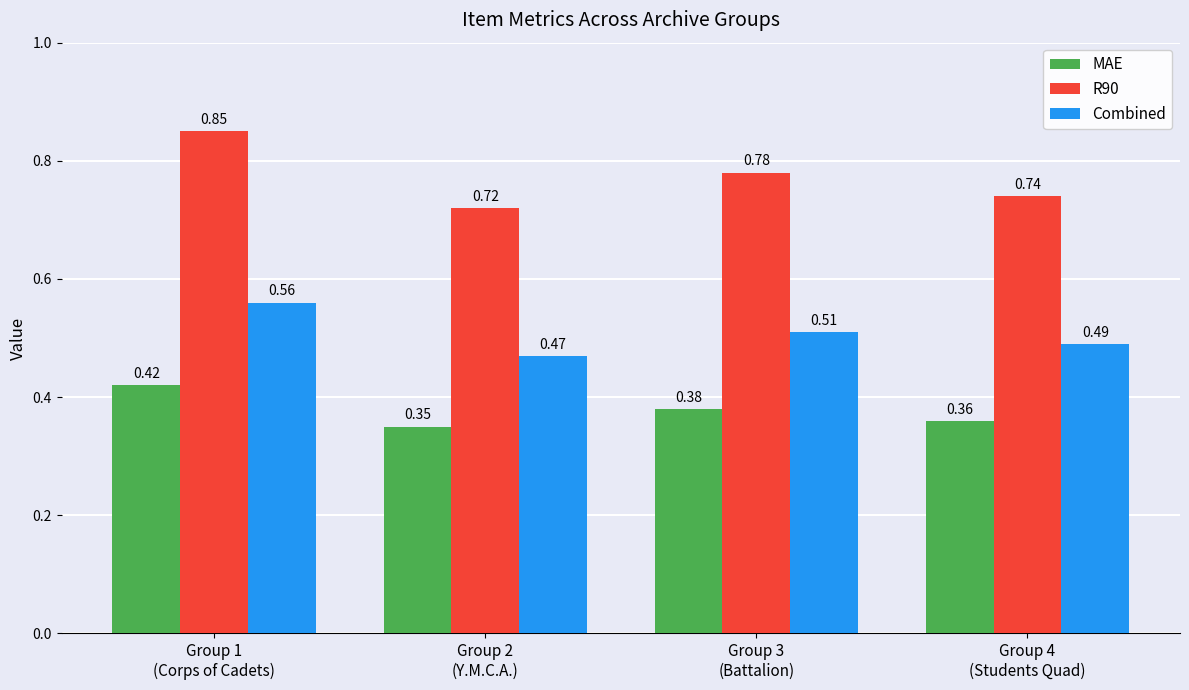

At how many categories does at least one series exceed 0?

4